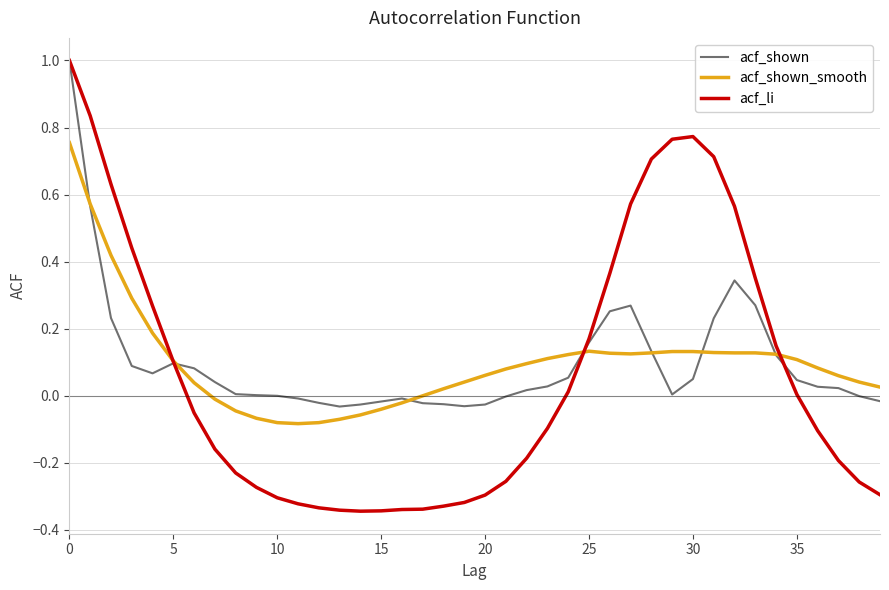

Which series has the largest range (max minus min)?

acf_li